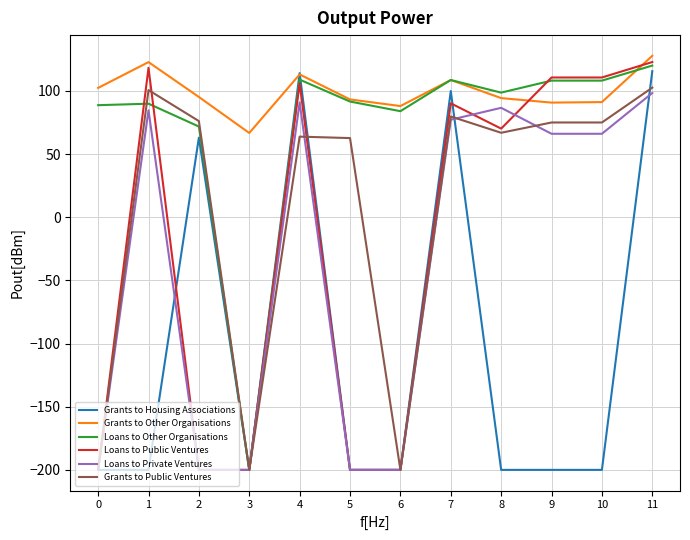

Count the number of data series in this chart.

6